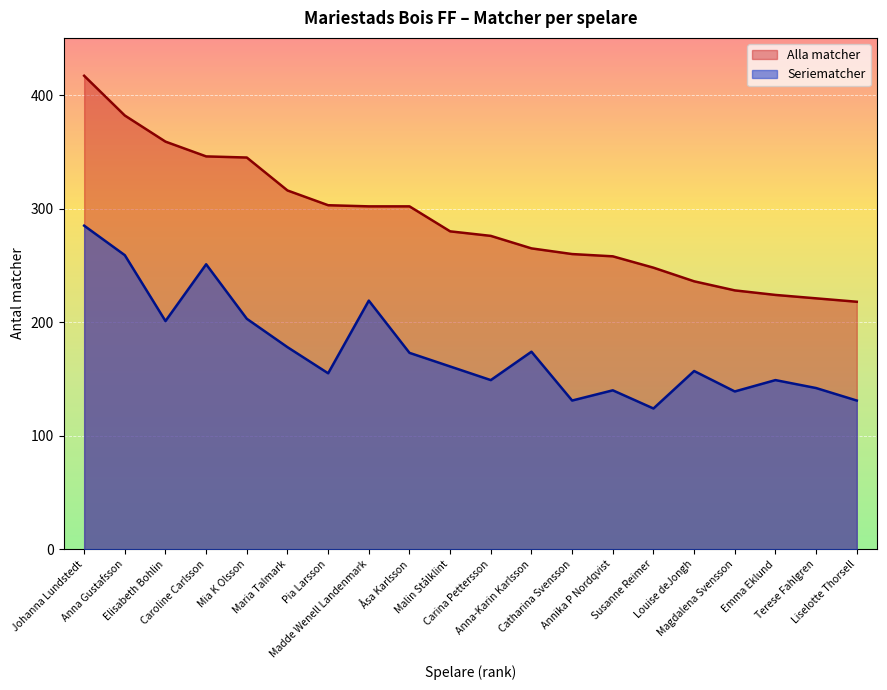

True or false: Alla matcher and Seriematcher intersect in this chart.

False